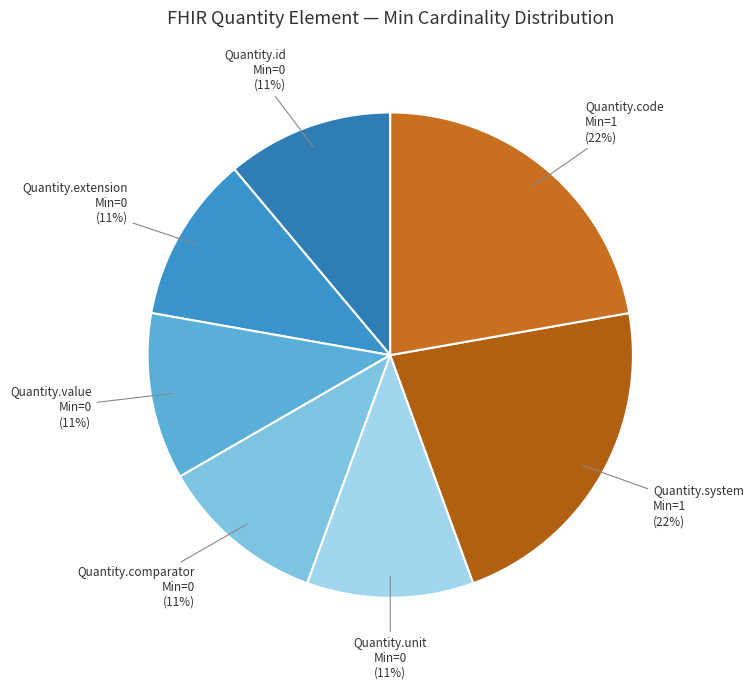

The Quantity.comparator Min=0 (11%) slice represents 18% of the pie. True or false?

False